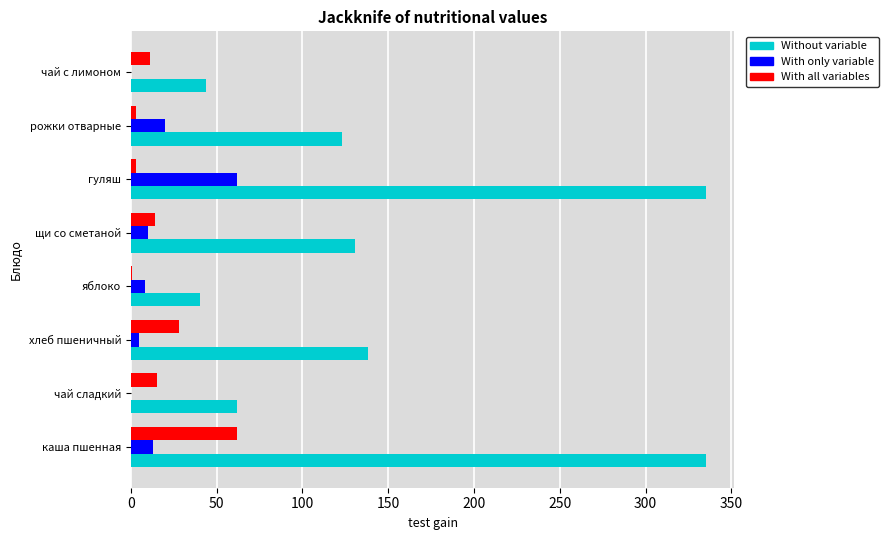

What is the sum of the Without variable values at каша пшенная and чай с лимоном?

379.0